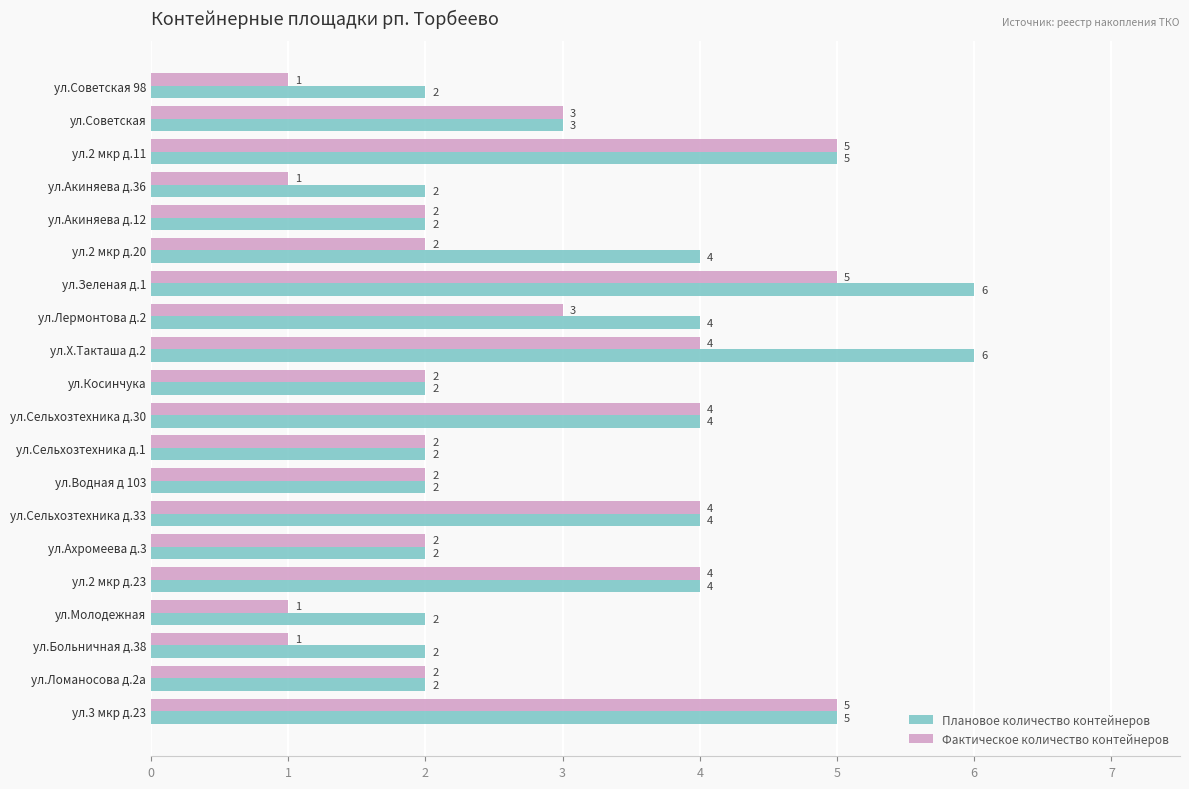

At which category is the sum across all series the highest?

ул.Зеленая д.1